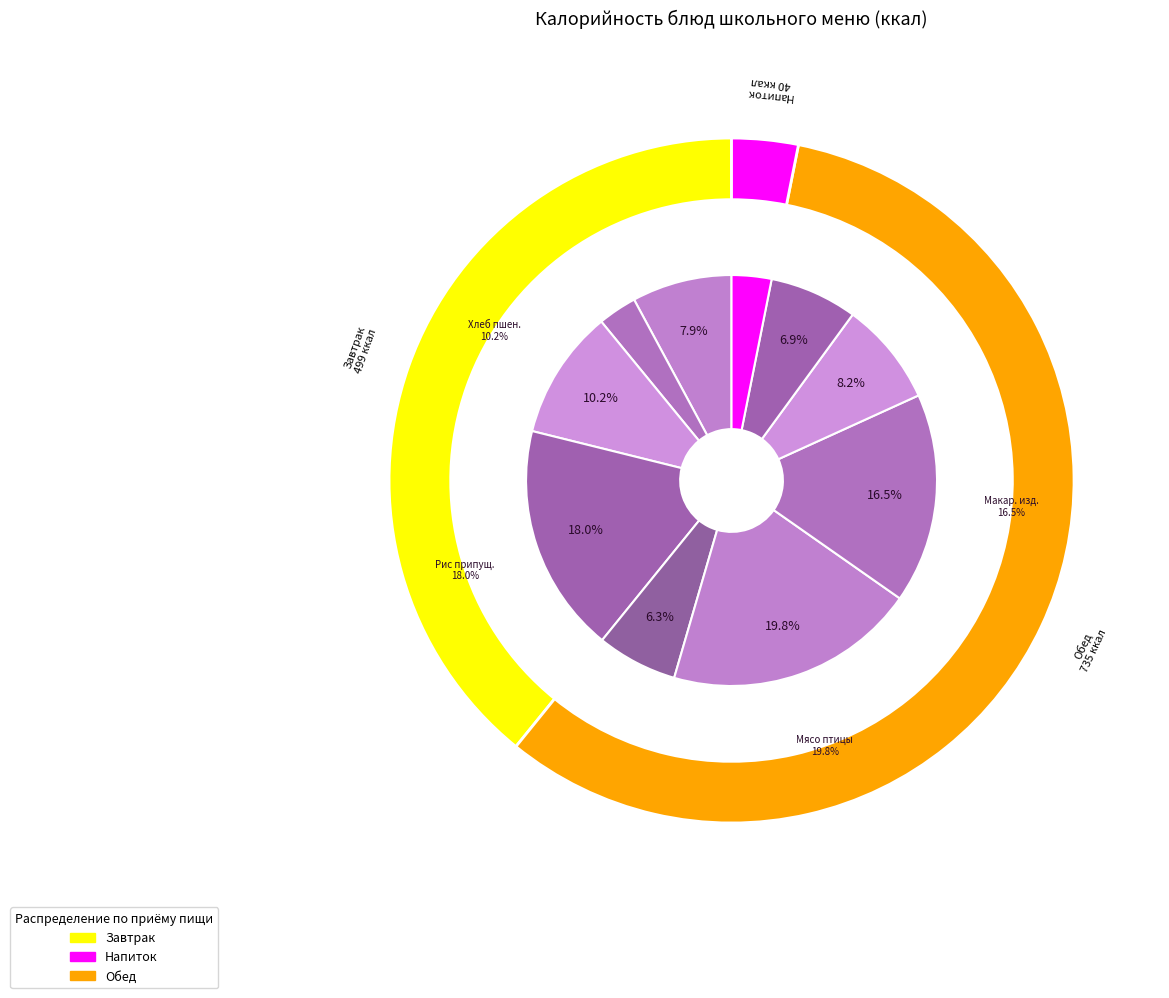

The Хлеб пшеничный slice represents 18% of the pie. True or false?

False